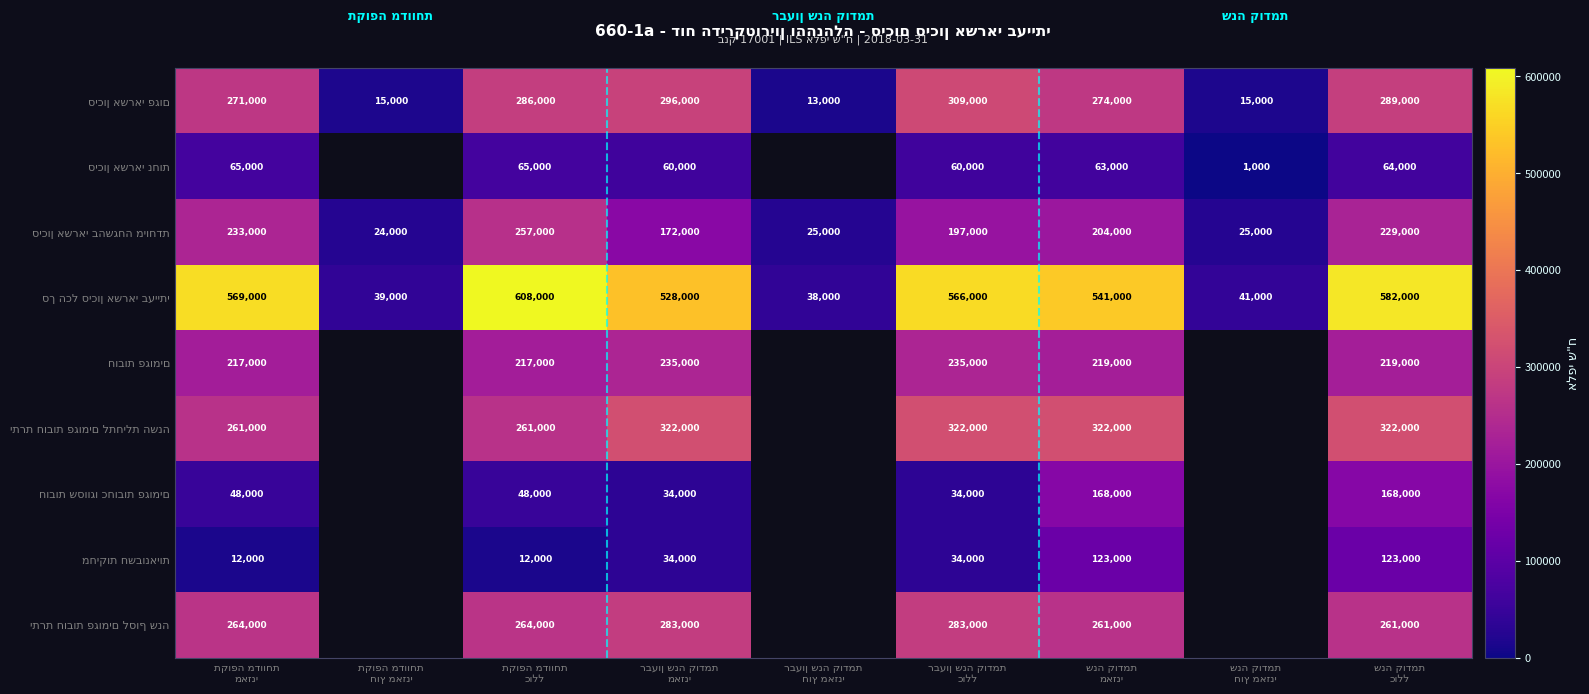

Which category has the lowest value in the יתרת חובות פגומים לתחילת השנה series?

תקופה מדווחת מאזני